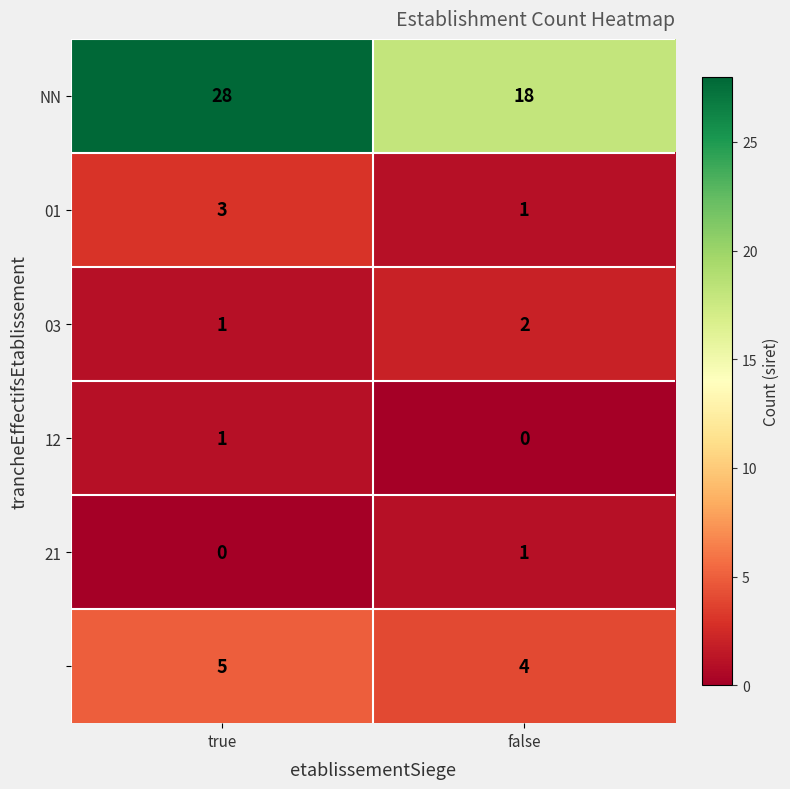

At which category is the sum across all series the highest?

true